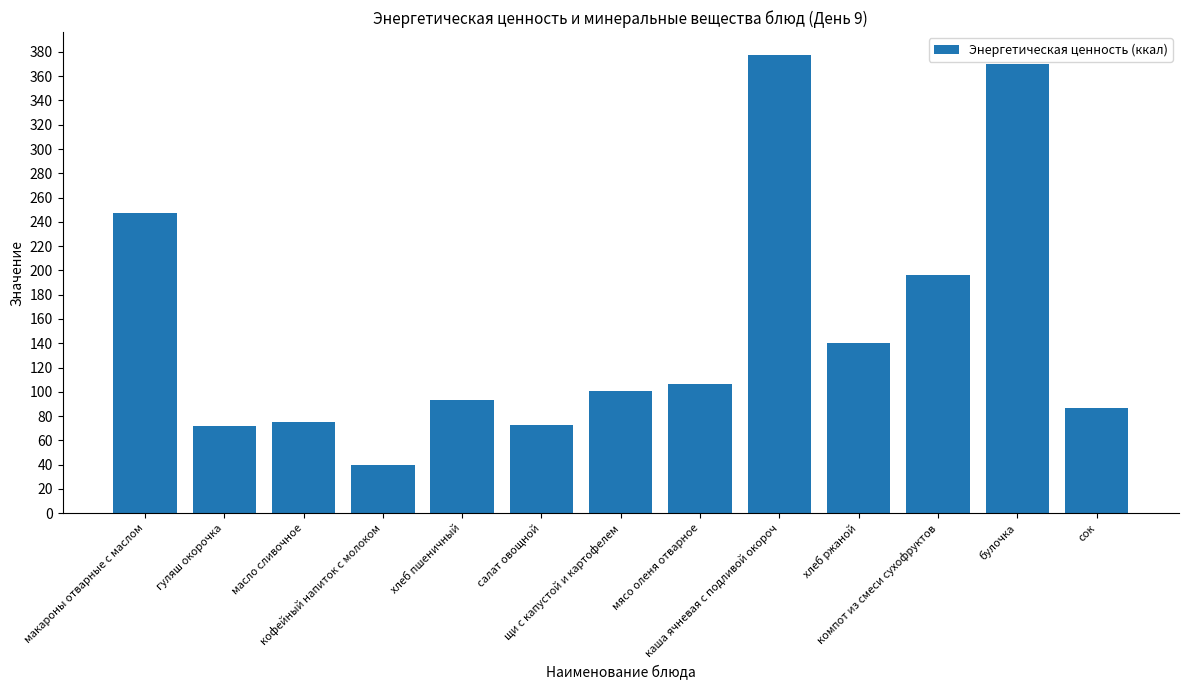

Count the number of values greater than 100.

7